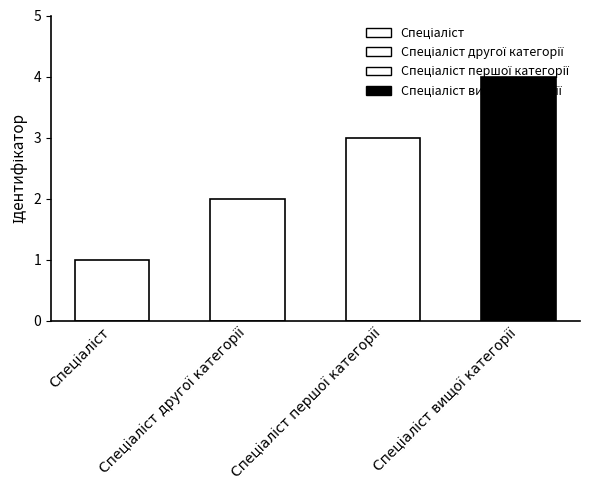

What position from the right is Спеціаліст?

4